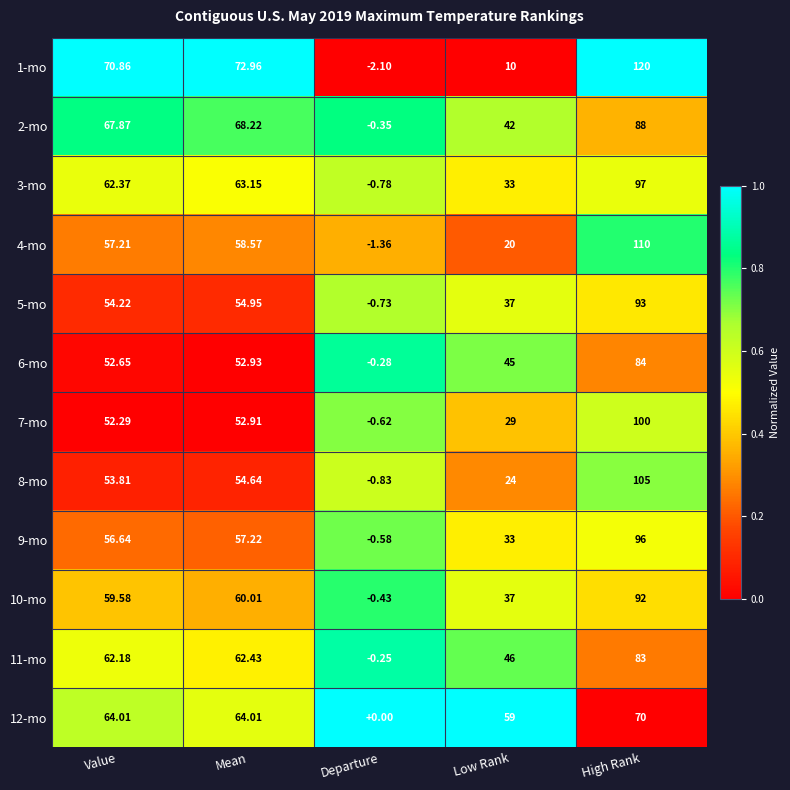

List the labels in order of 2-mo value, largest first.

High Rank, Mean, Value, Low Rank, Departure